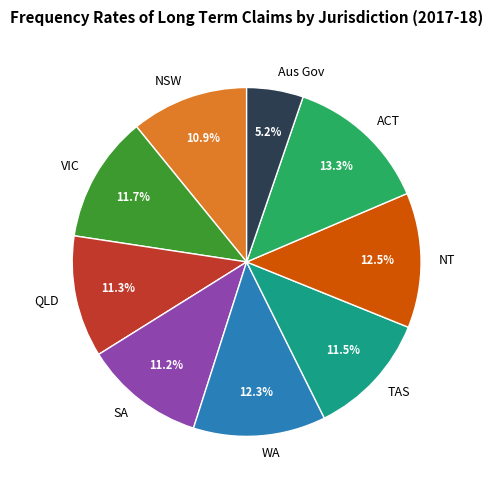

What is the ratio of the value at NSW to the value at SA?

1.0